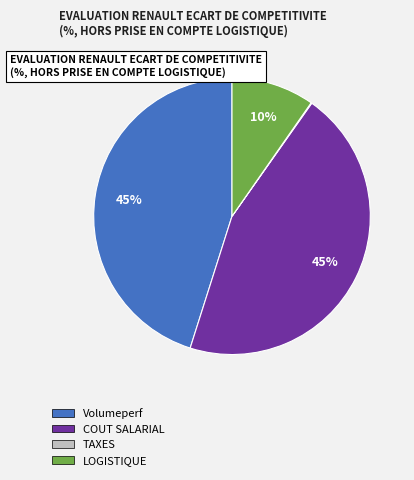

To the nearest percent, what is the difference between the largest and smallest slice percentages?

45%